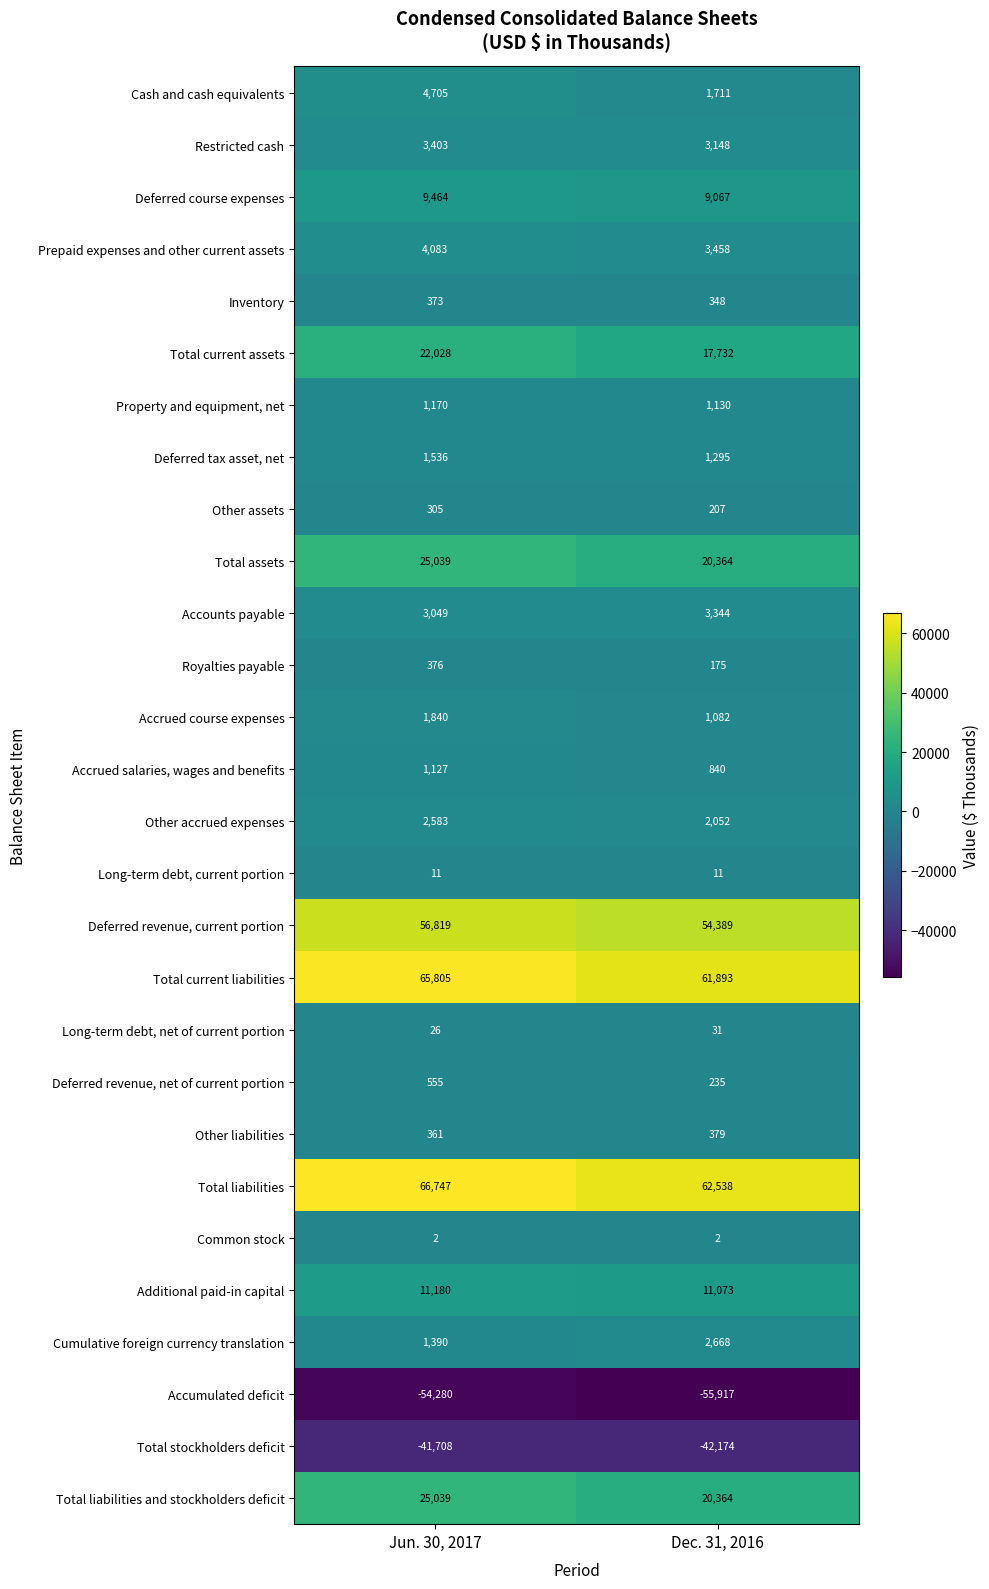

What is the difference between the maximum and minimum values in the Deferred revenue, current portion series?

2430